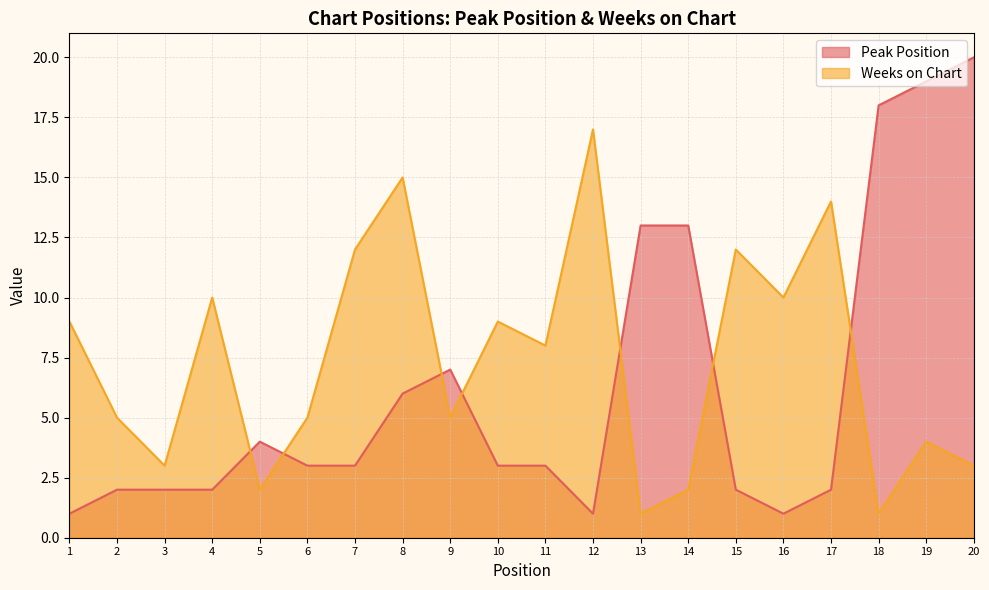

Rank the series by their maximum value, from highest to lowest.

Peak Position, Weeks on Chart